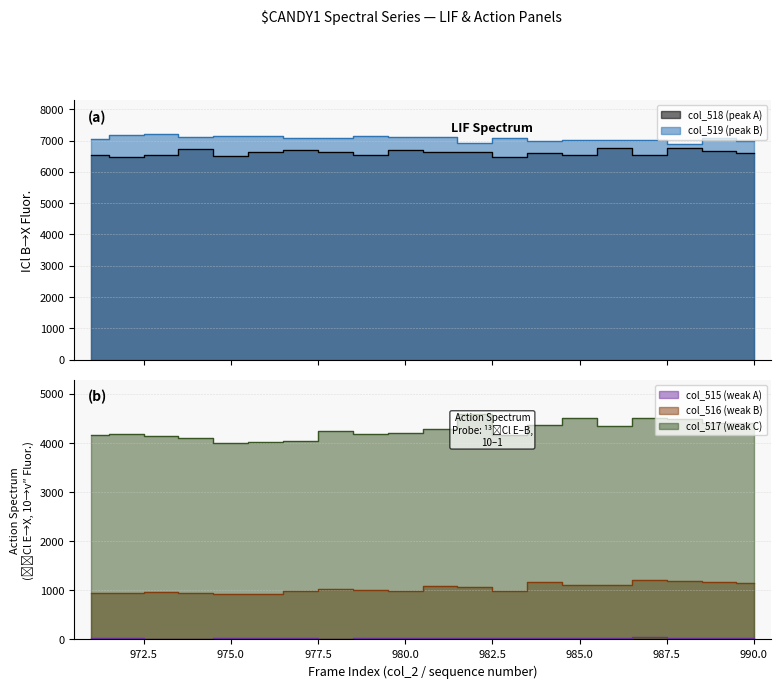

Reading left to right, what are all the values shown in this chart?

col_515: 971=24	972=22	973=19	974=13	975=22	976=29	977=23	978=13	979=26	980=25	981=30	982=34	983=22	984=34	985=30	986=37	987=41	988=34	989=25	990=30
col_516: 971=955	972=937	973=957	974=942	975=932	976=917	977=994	978=1017	979=1013	980=987	981=1089	982=1075	983=977	984=1168	985=1118	986=1111	987=1216	988=1194	989=1165	990=1156
col_517: 971=4155	972=4173	973=4149	974=4111	975=4001	976=4011	977=4041	978=4247	979=4174	980=4206	981=4279	982=4587	983=4167	984=4374	985=4516	986=4342	987=4505	988=4493	989=4411	990=4412
col_518: 971=6537	972=6464	973=6556	974=6725	975=6512	976=6652	977=6697	978=6648	979=6555	980=6702	981=6651	982=6632	983=6471	984=6602	985=6535	986=6760	987=6535	988=6773	989=6667	990=6615
col_519: 971=7045	972=7177	973=7205	974=7129	975=7162	976=7139	977=7085	978=7074	979=7146	980=7102	981=7121	982=6939	983=7093	984=6983	985=7016	986=7026	987=7037	988=6878	989=7079	990=6999